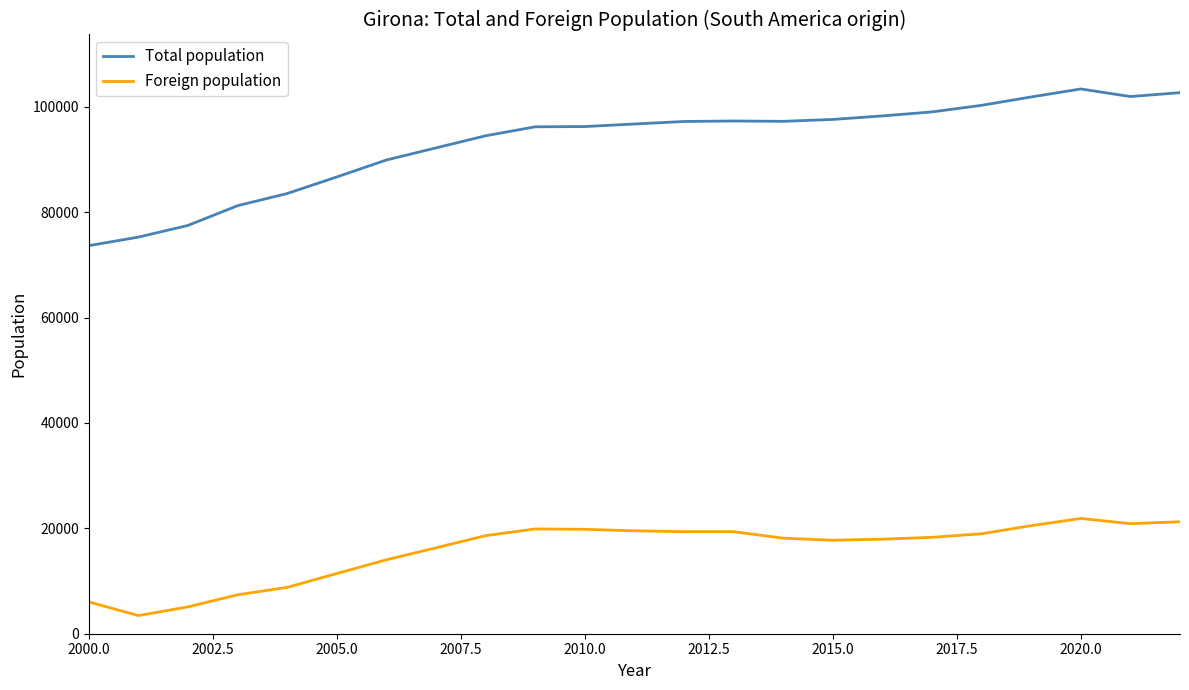

What is the difference between the maximum and minimum values in the Foreign population series?

18430